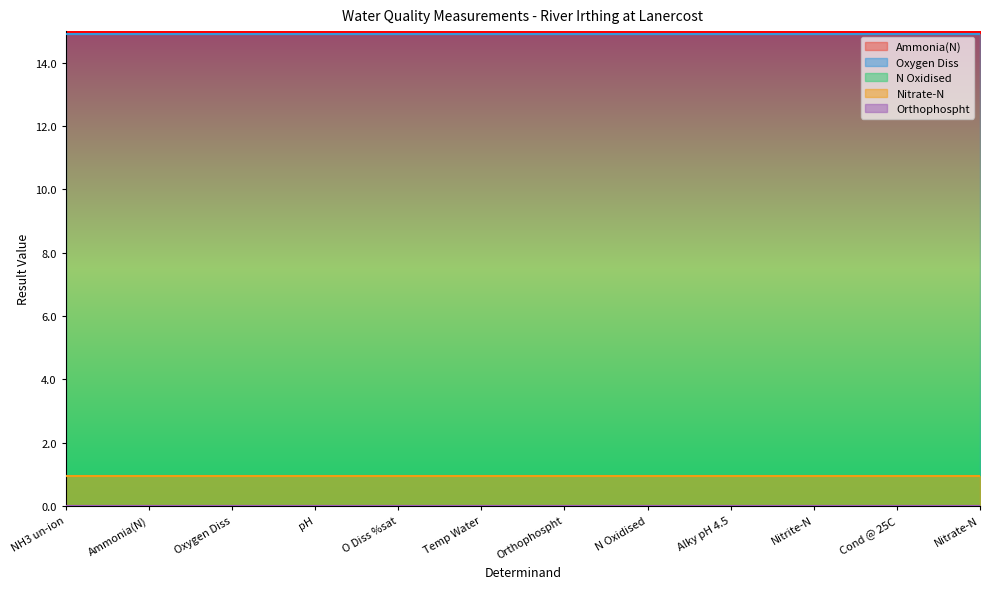

Reading right to left, extract all data points from this chart.

Ammonia(N): 0.0	0.0	0.0	0.0	0.0	0.0	0.0	0.0	0.0	0.0	0.0	0.0
Oxygen Diss: 14.9	14.9	14.9	14.9	14.9	14.9	14.9	14.9	14.9	14.9	14.9	14.9
N Oxidised: 1.0	1.0	1.0	1.0	1.0	1.0	1.0	1.0	1.0	1.0	1.0	1.0
Nitrate-N: 1.0	1.0	1.0	1.0	1.0	1.0	1.0	1.0	1.0	1.0	1.0	1.0
Orthophospht: 0.0	0.0	0.0	0.0	0.0	0.0	0.0	0.0	0.0	0.0	0.0	0.0